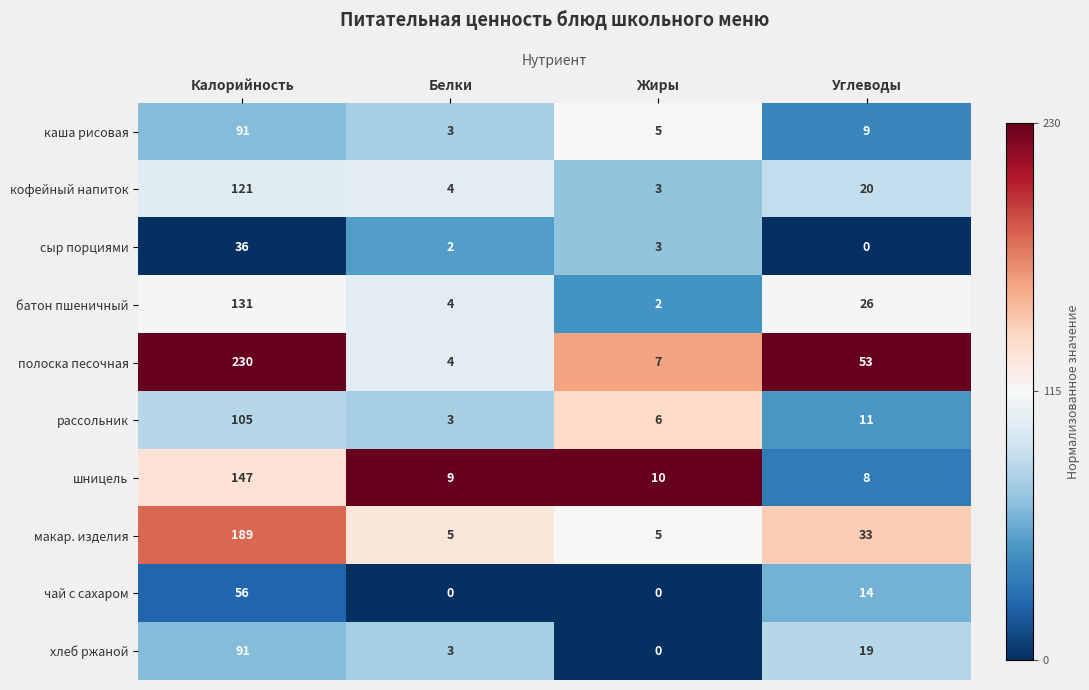

Which series has the largest total across all categories?

полоска песочная